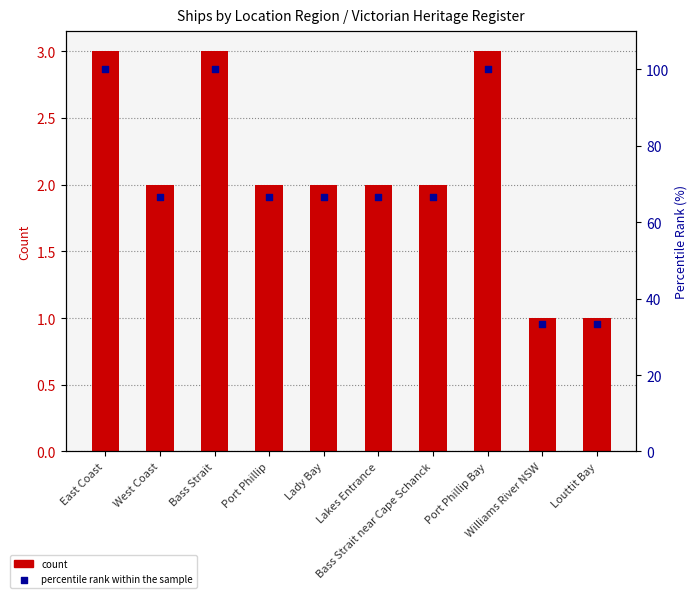

Which series has the largest total across all categories?

percentile rank within the sample